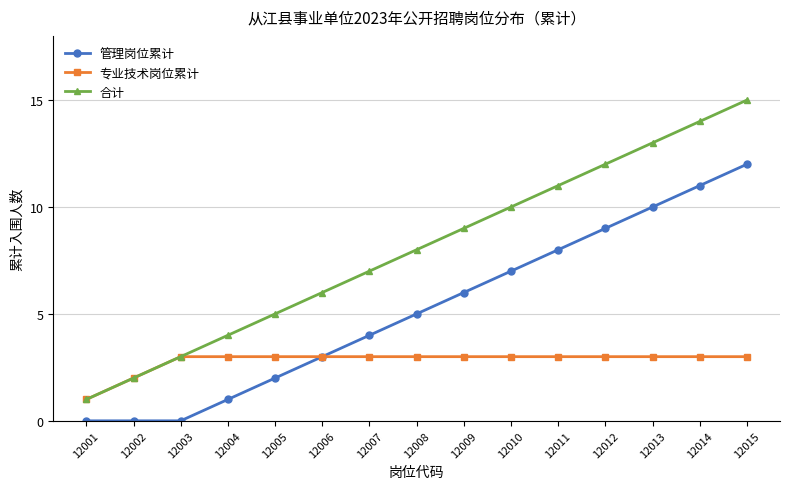

The 合计 series shows 10 at 12010. True or false?

True